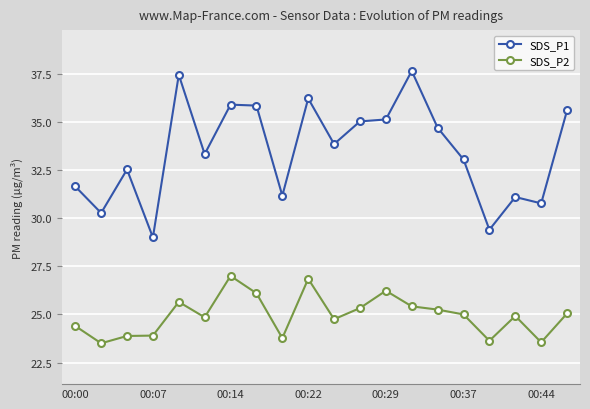

How many data points does each series have?

20